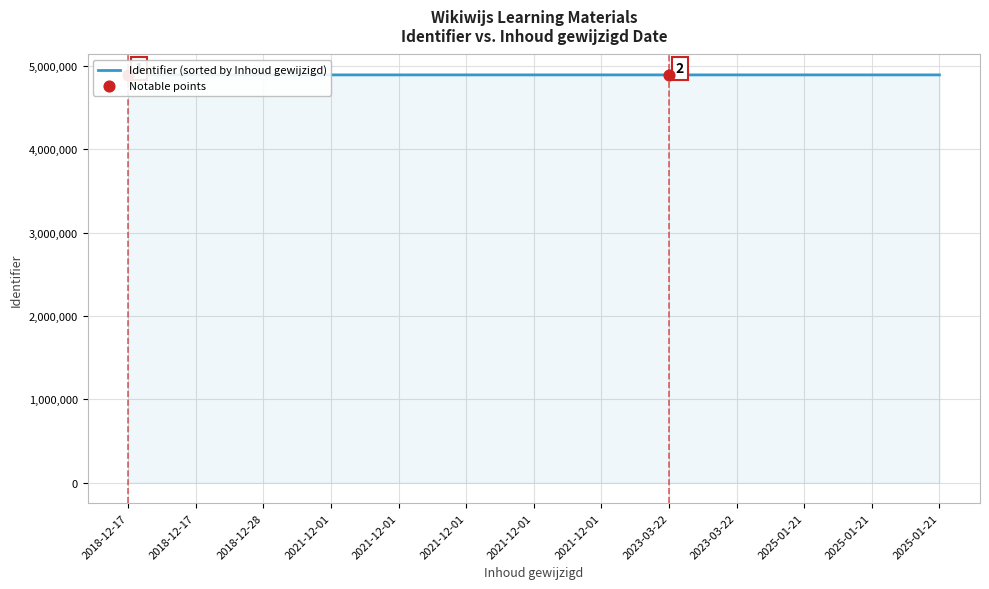

What is the ratio of the value at 2025-01-21 to the value at 2021-12-01?

1.0